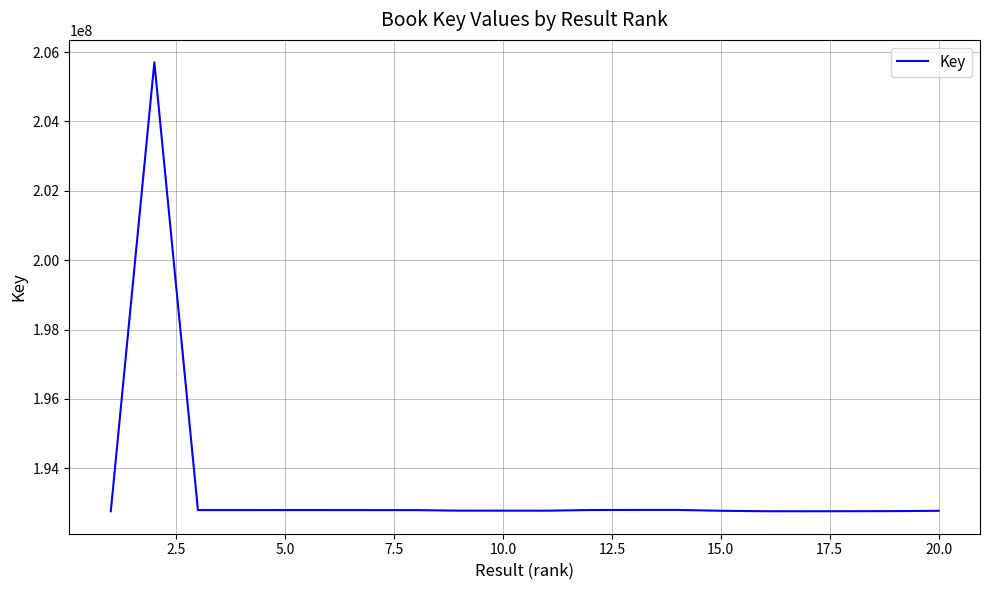

What is the difference between the maximum and minimum values?

12941325